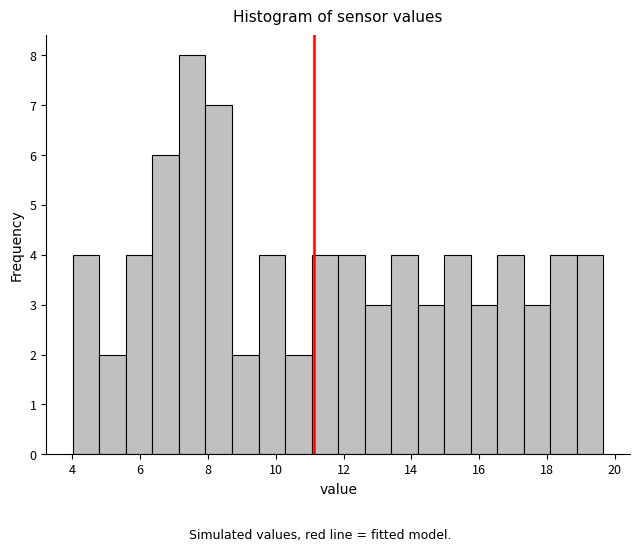

Read against the x-axis, roughly where is the centre of the tallest bar?

7.6